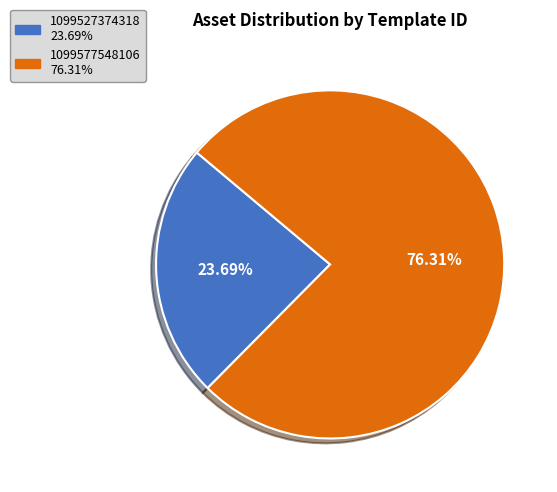

What is the ratio of the value at 1099527374318 to the value at 1099577548106?

0.3